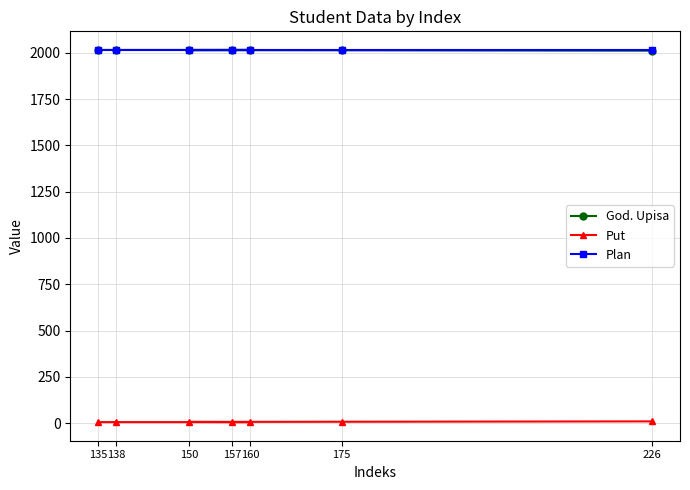

True or false: Put and God. Upisa cross at least once.

False